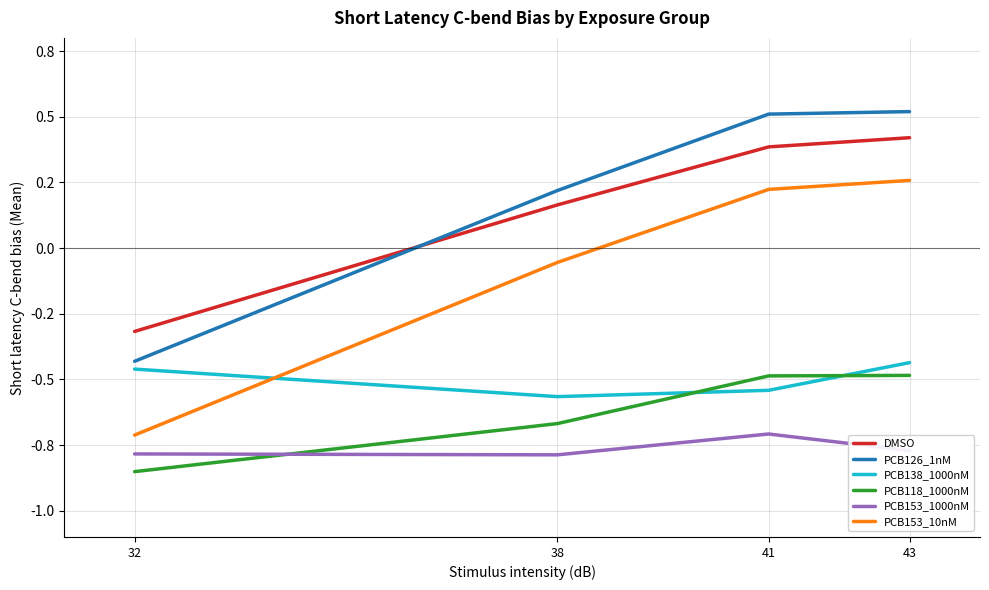

Does the chart display data point markers on the line(s)?

No